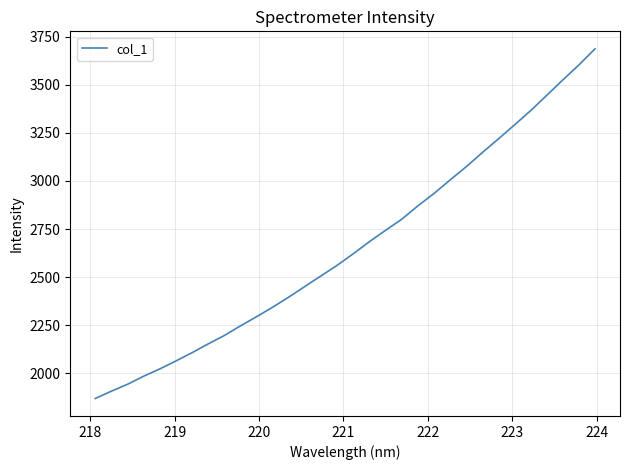

What is the difference between the maximum and minimum values?

1817.4